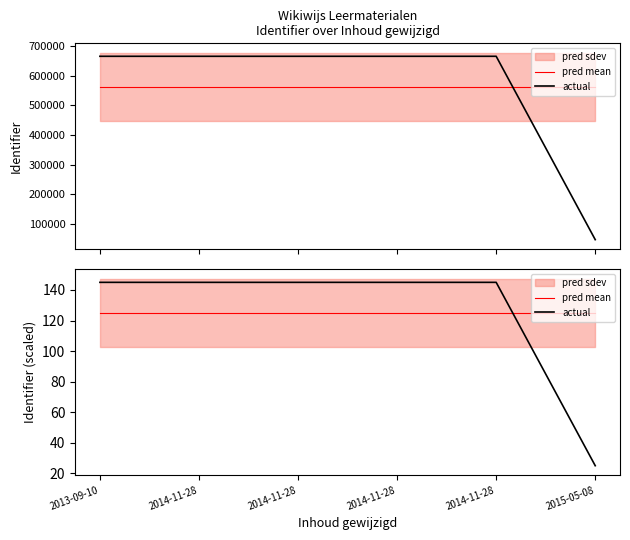

Which series has the largest total across all categories?

pred mean